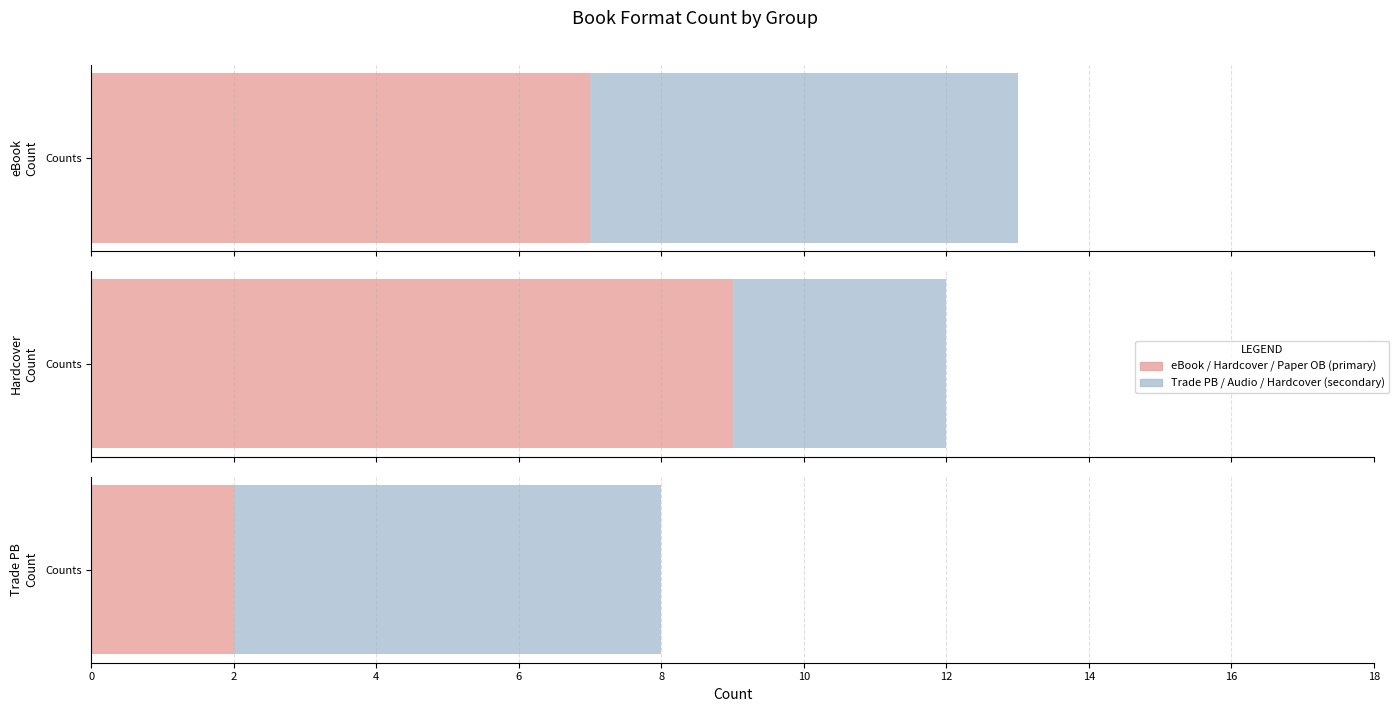

Count the values in the range 3 to 7.

3